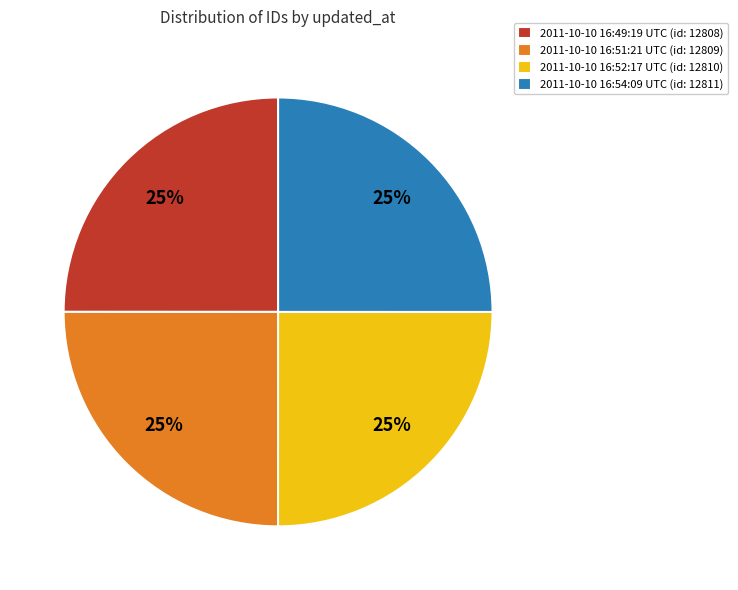

The 2011-10-10 16:54:09 UTC slice represents 25% of the pie. True or false?

True